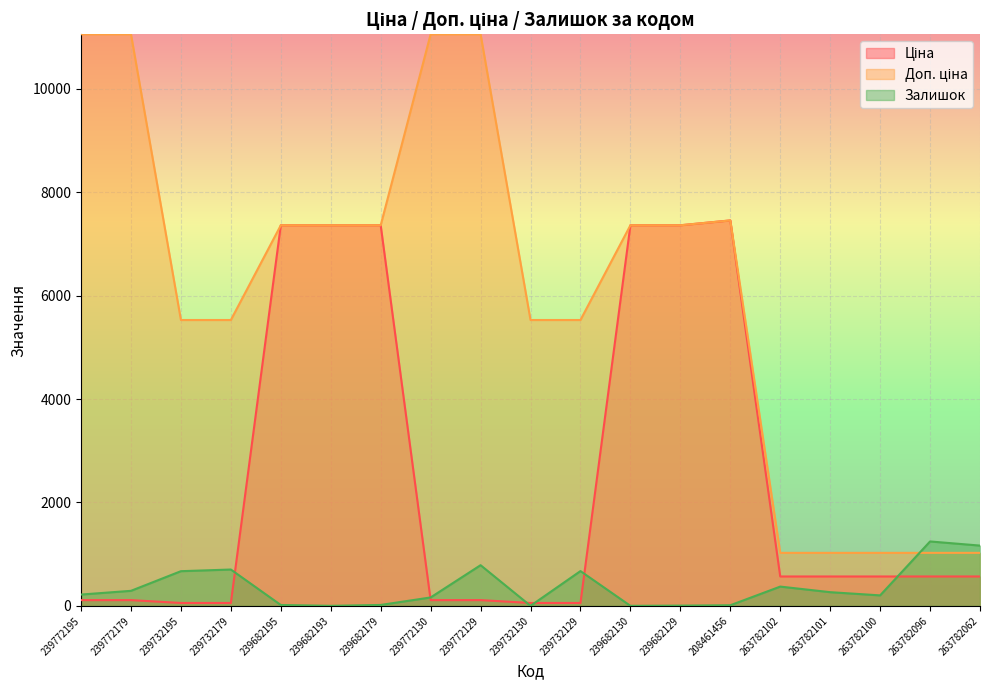

What is the greatest value displayed?

11055.0